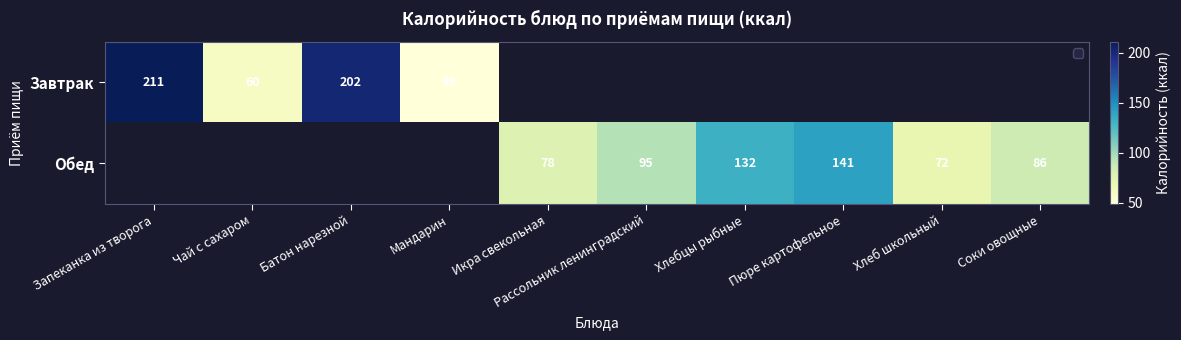

What is the sum of the Завтрак values at Мандарин and Запеканка из творога?

260